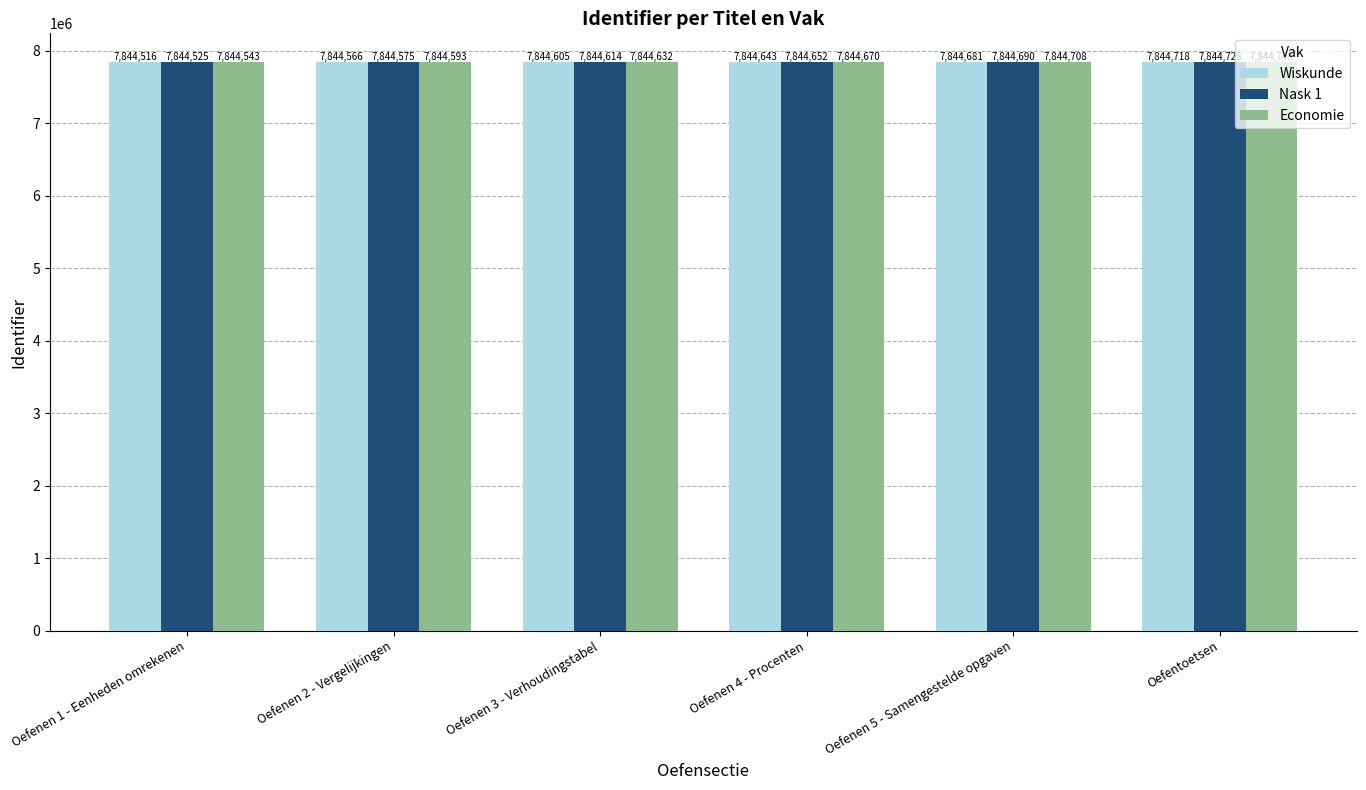

What is the average value of the Economie series?

7844649